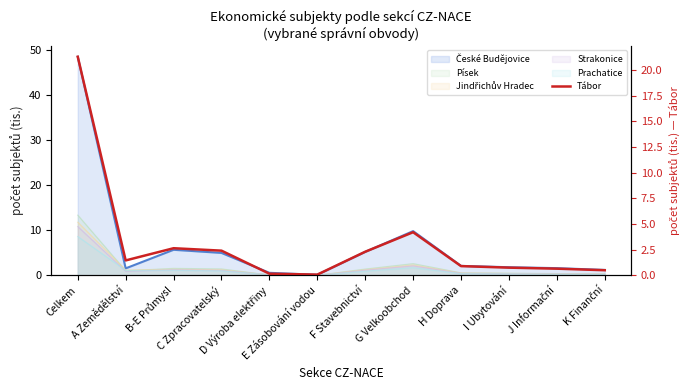

What is the change in value from H Doprava to J Informační?

-0.2